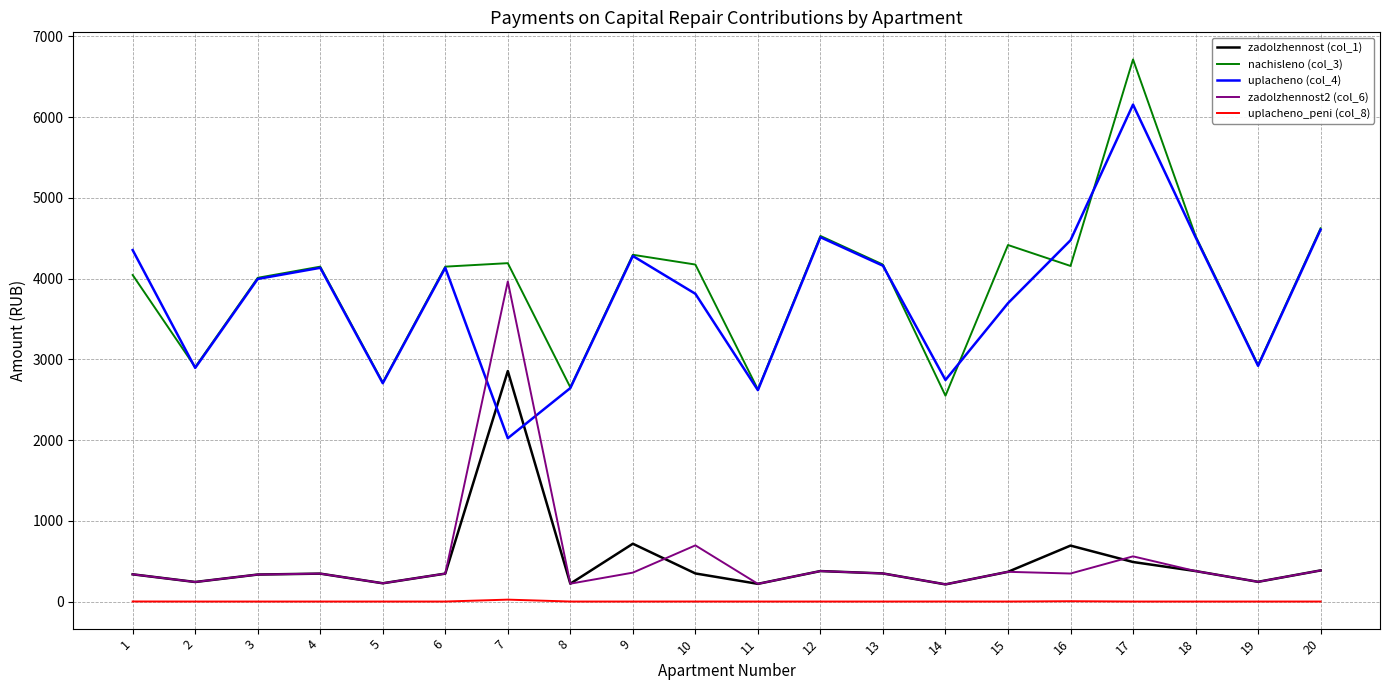

True or false: zadolzhennost (col_1) and uplacheno_peni (col_8) intersect in this chart.

False